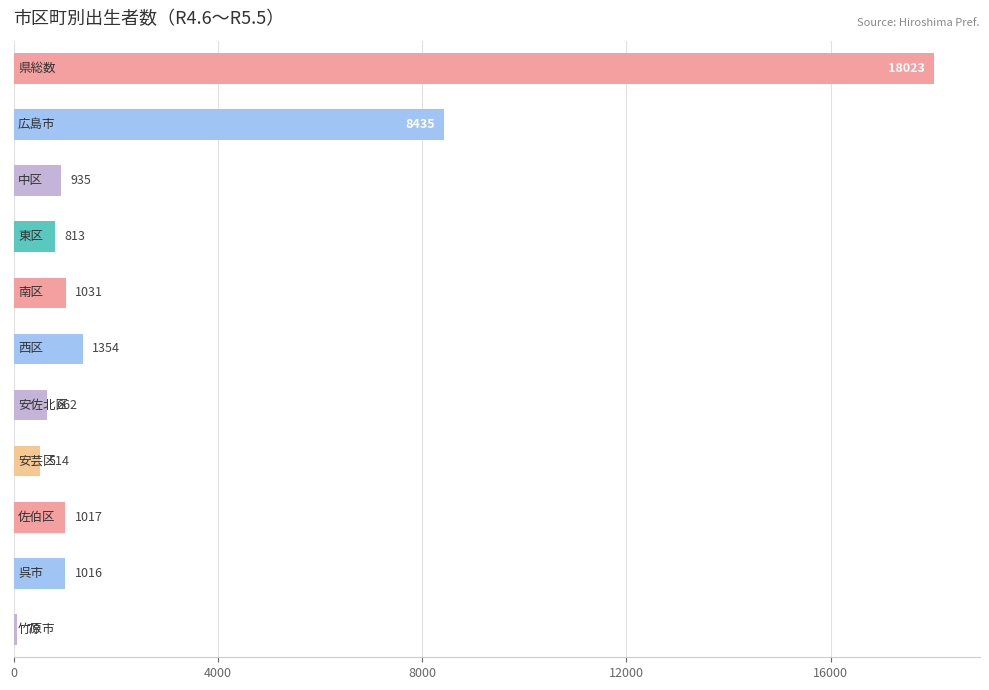

What is the value of the 9th bar from the top?

1017